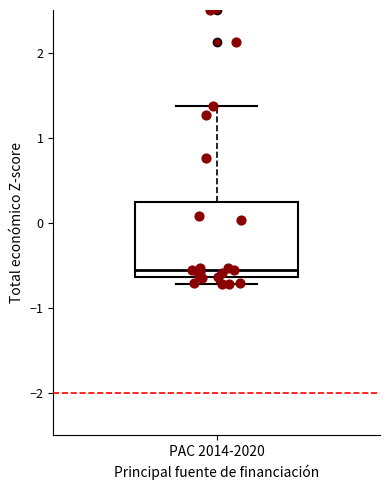

Transcribe this box plot: give where the median line is, the range the box spans, and where the two whiskers end, as read against the y-axis. The values are not printed on the chart, so give them approximately, as read against the axis.

median -0.6 (just above the box's lower edge), box -0.6 to 0.2, whiskers -0.7 to 1.4